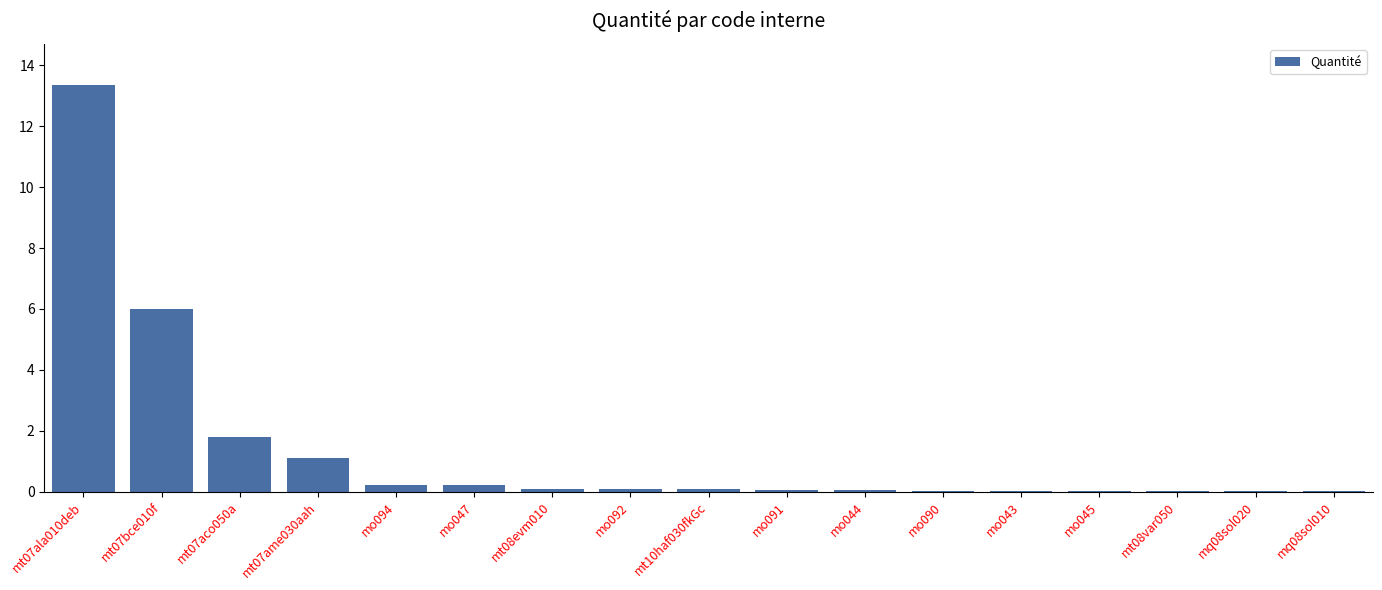

What is the greatest value displayed?

13.4